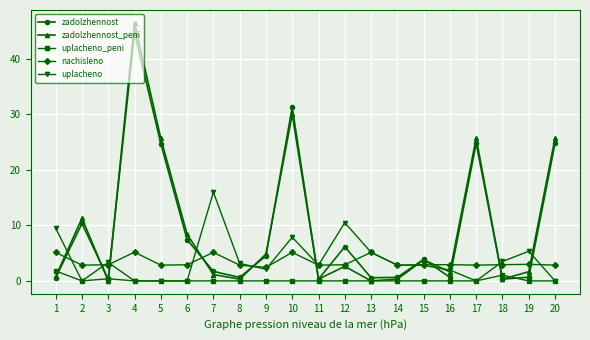

True or false: zadolzhennost has more than 0 points higher than both neighbors.

True